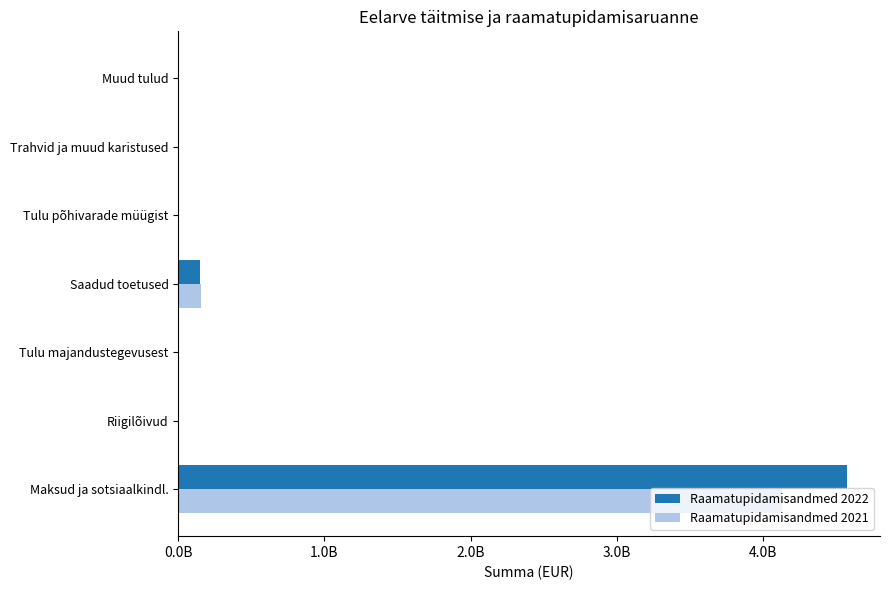

How many bars are there in each group?

2